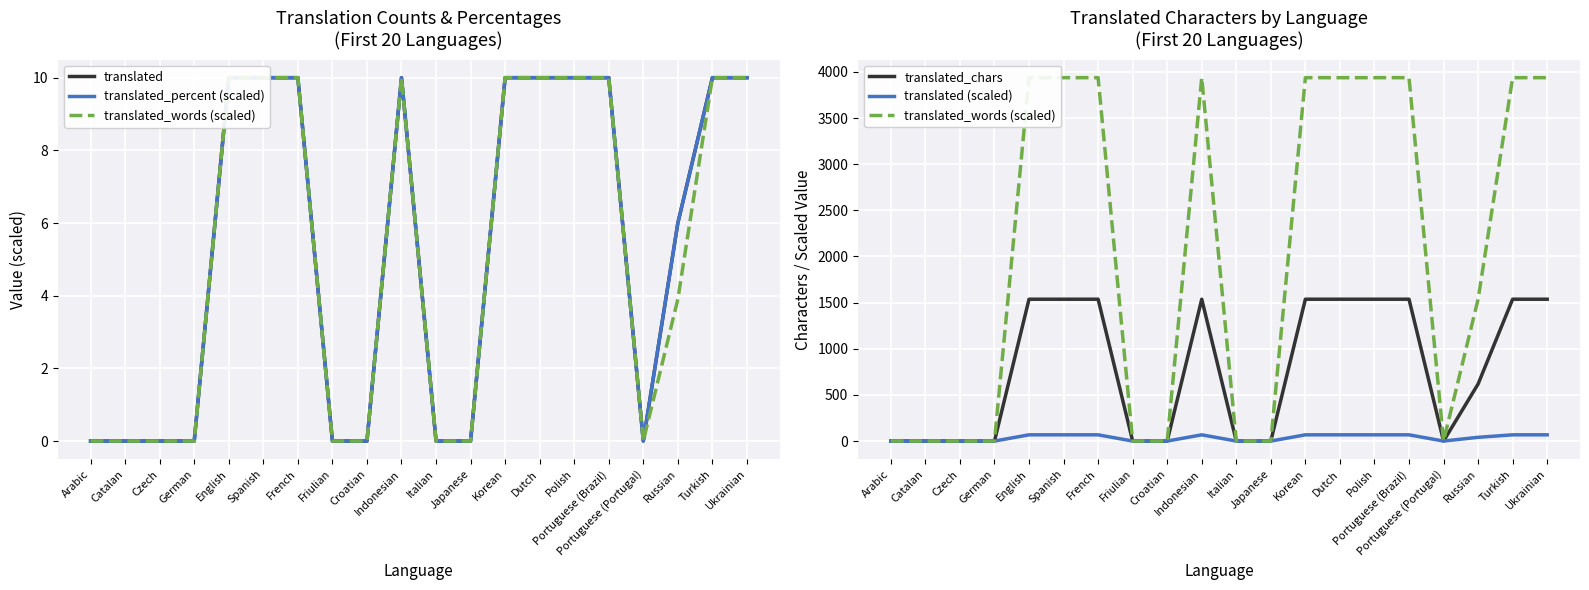

Where is the first local minimum for translated_percent (scaled)?

Portuguese (Portugal)